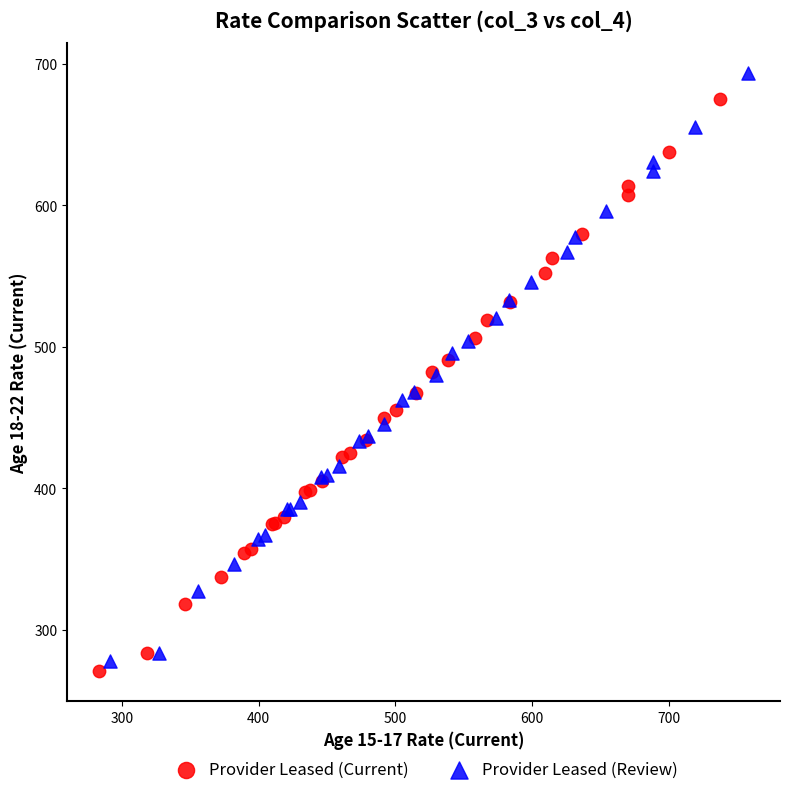

Which series has the widest spread of Y values?

Provider Leased (Review)